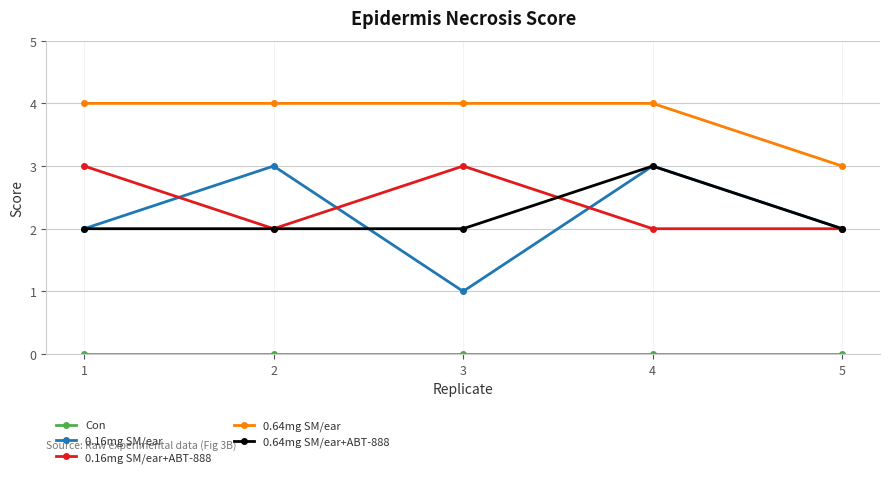

Count the 0.16mg SM/ear+ABT-888 values in the range 2 to 3.

5